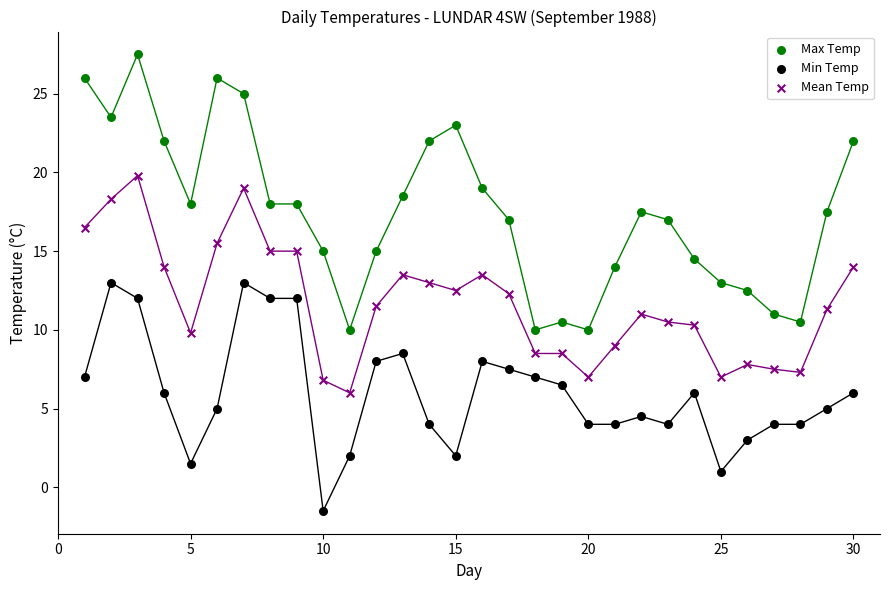

What are all the series names shown in the legend?

Max Temp, Min Temp, Mean Temp